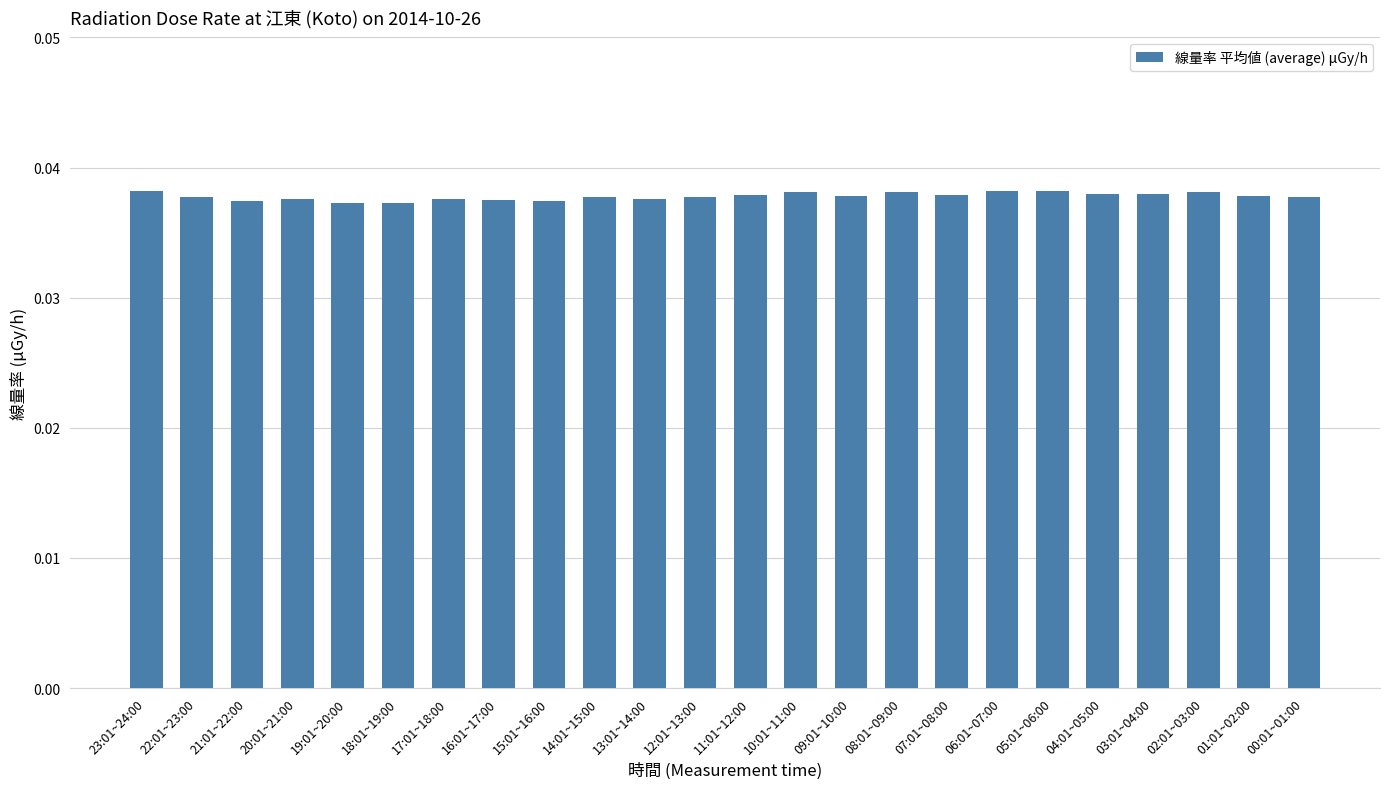

What is the label of the 24th bar from the right?

23:01~24:00